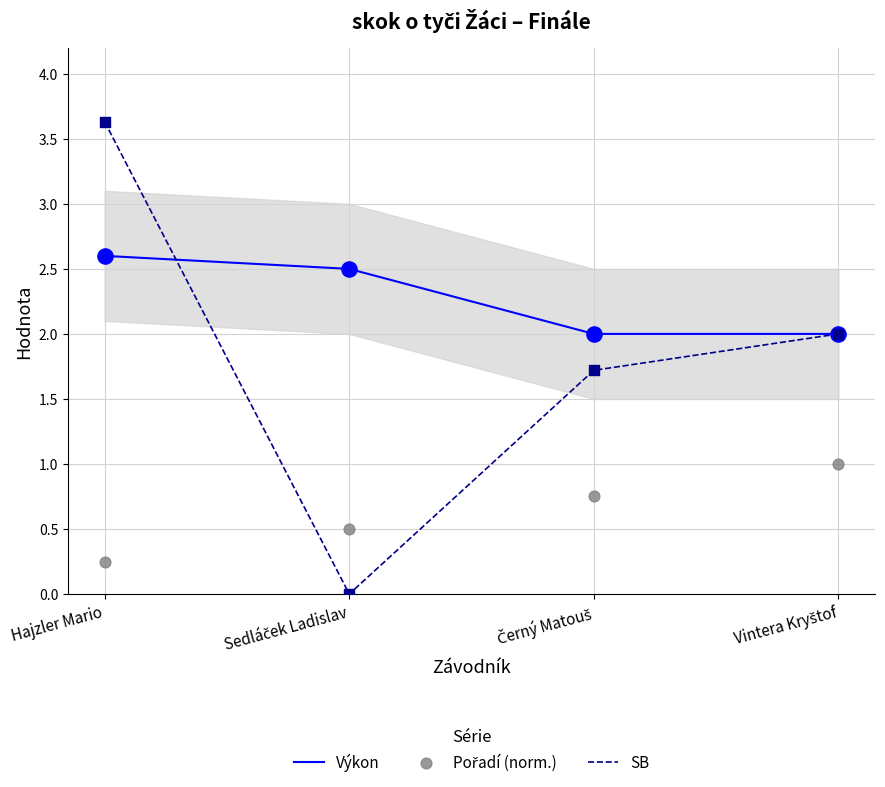

What is the total value across all series at Černý Matouš?

4.5